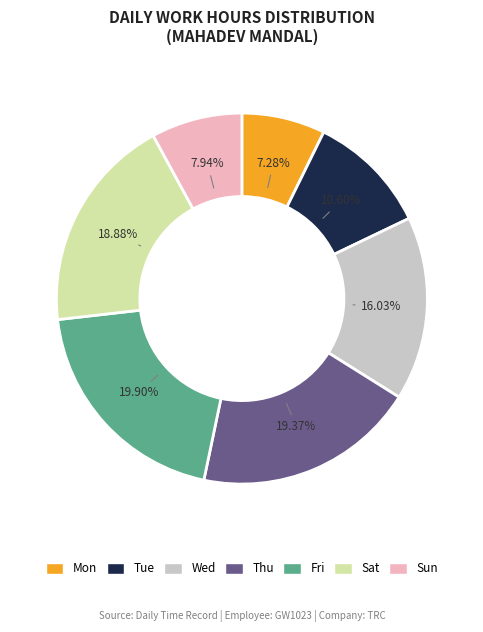

Which has a higher value, Tue or Thu?

Thu